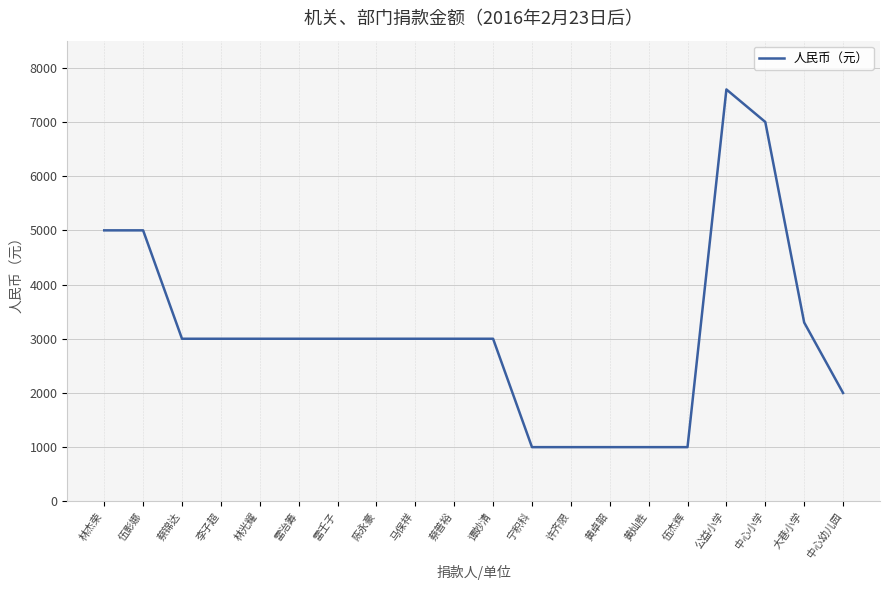

How many lines are shown in the chart?

1